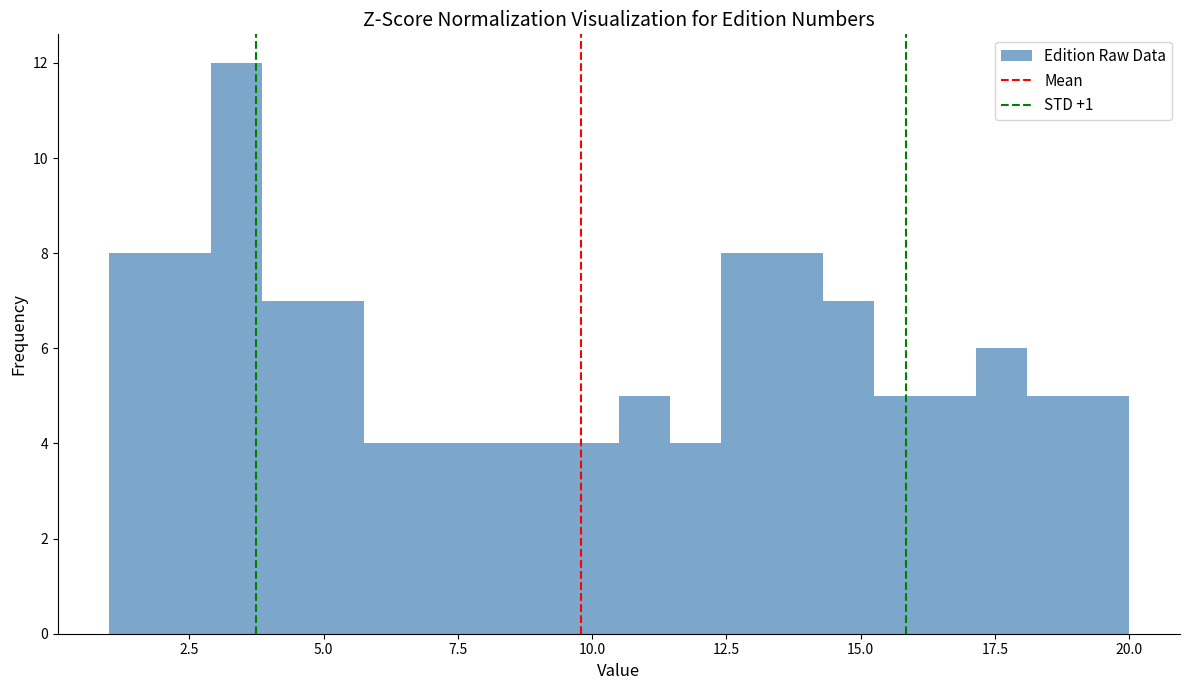

Read against the x-axis, roughly where is the centre of the tallest bar?

3.5